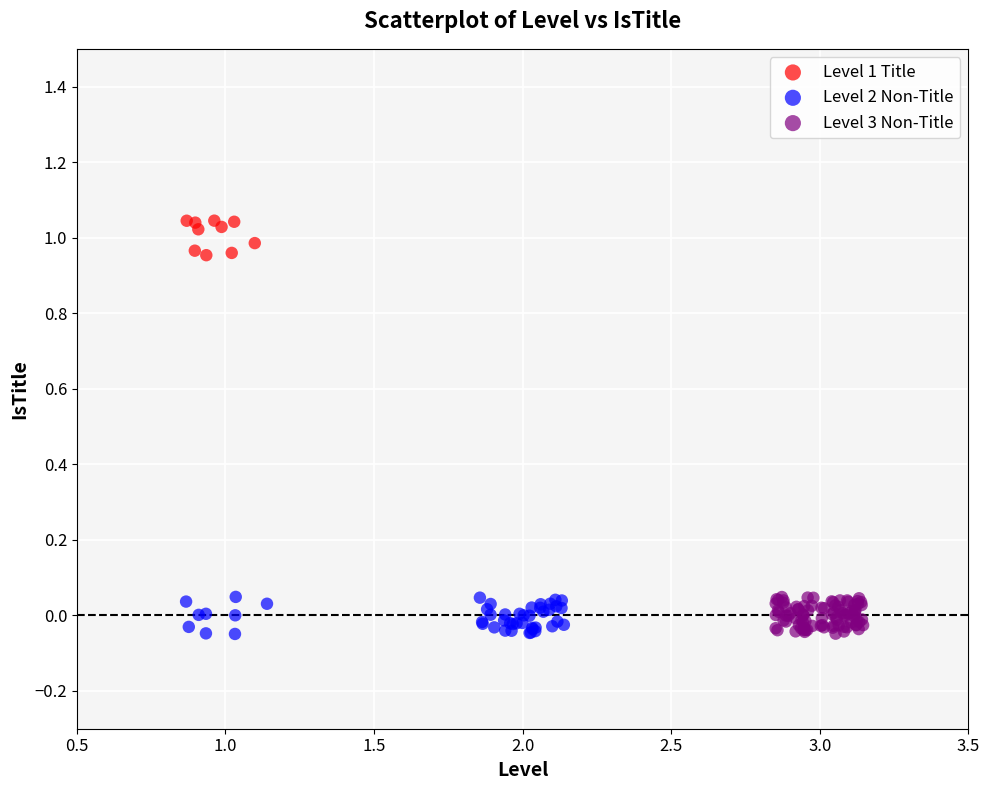

Which series contains the highest Y value?

Level 1 Title